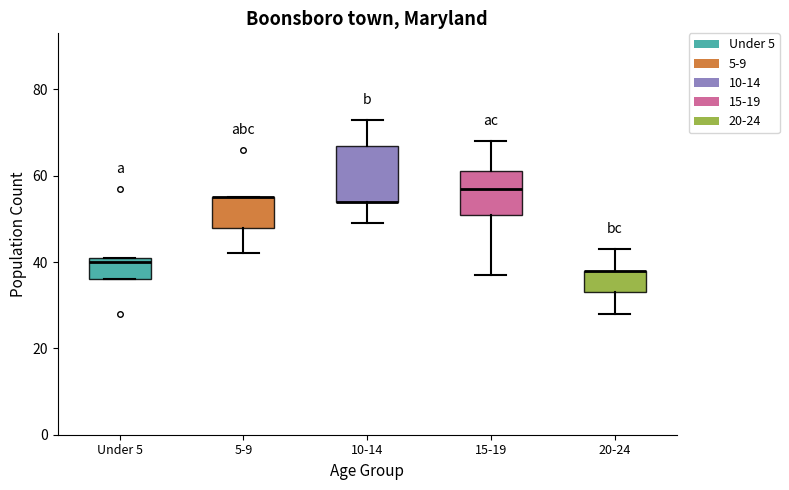

Reading left to right, read every box against the y-axis: the position of its median line, the range the box covers, and the ends of its whiskers. The values are not printed on the chart, so give them approximately, as read against the axis.

Under 5: median 40, box 36 to 42, whiskers 36 to 42
5-9: median 56 (drawn on the box's upper edge), box 48 to 56, whiskers 42 to 56
10-14: median 54 (drawn on the box's lower edge), box 54 to 68, whiskers 50 to 74
15-19: median 58, box 52 to 62, whiskers 38 to 68
20-24: median 38 (drawn on the box's upper edge), box 34 to 38, whiskers 28 to 44